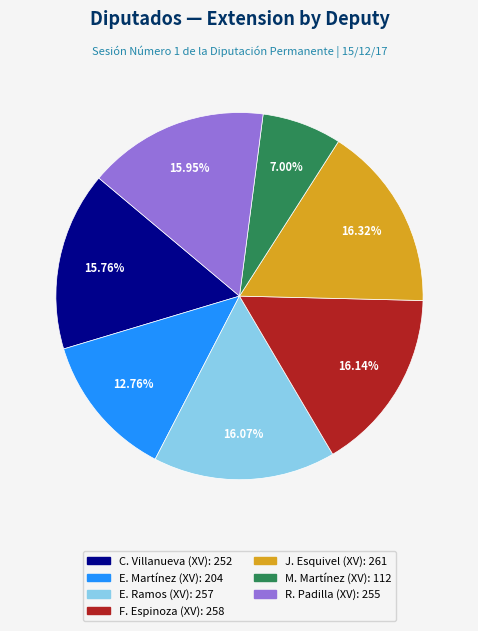

Is there a majority slice in this chart?

No